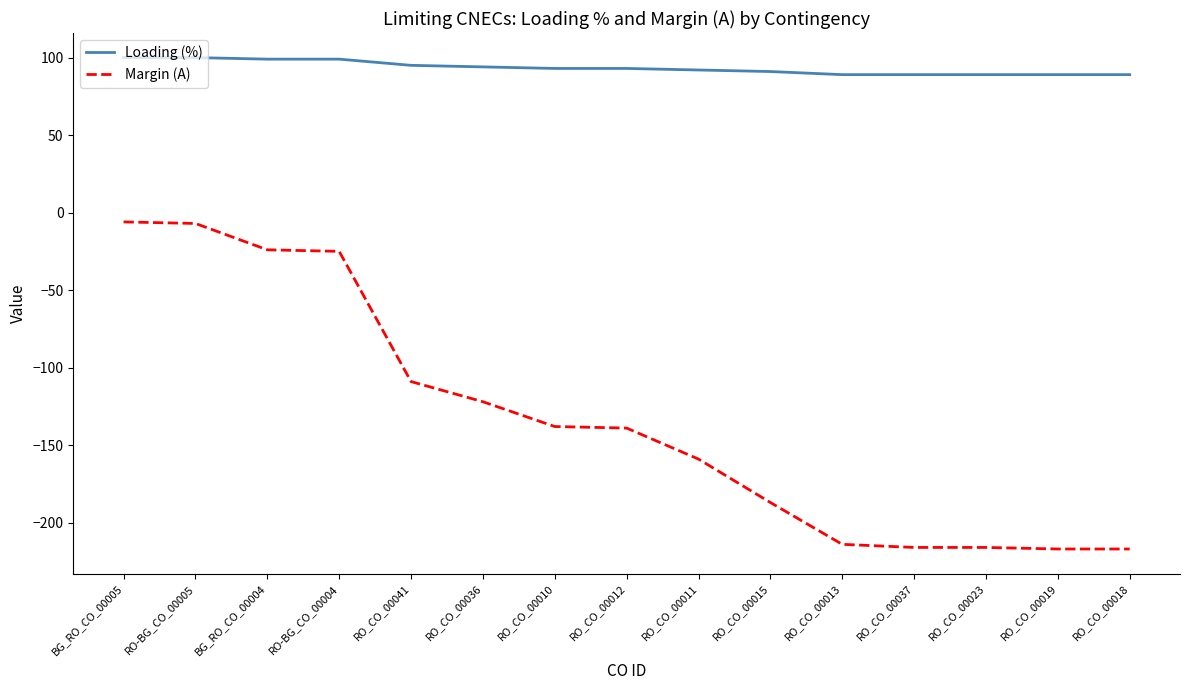

What position from the right is RO_CO_00041?

11